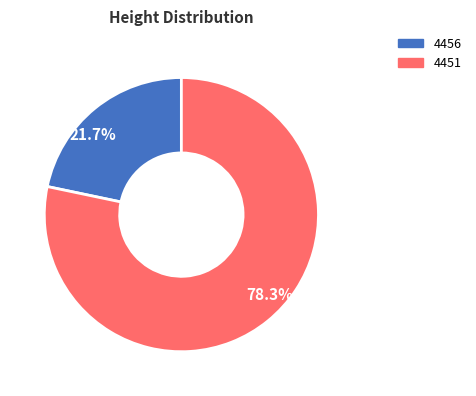

To the nearest percent, what is the difference between the largest and smallest slice percentages?

57%